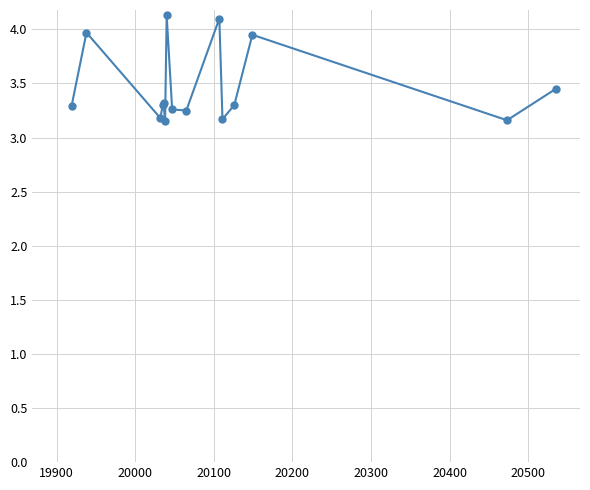

How many interior local peaks (higher than both neighbors) does the data have?

5